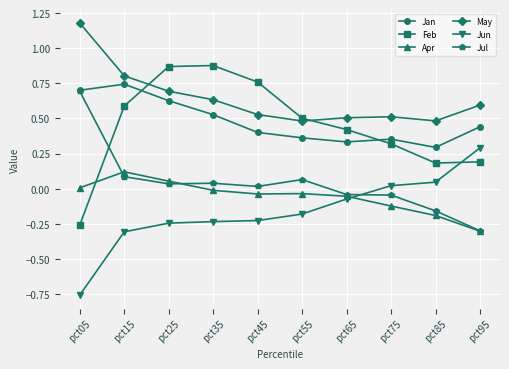

True or false: May and Jan cross at least once.

False